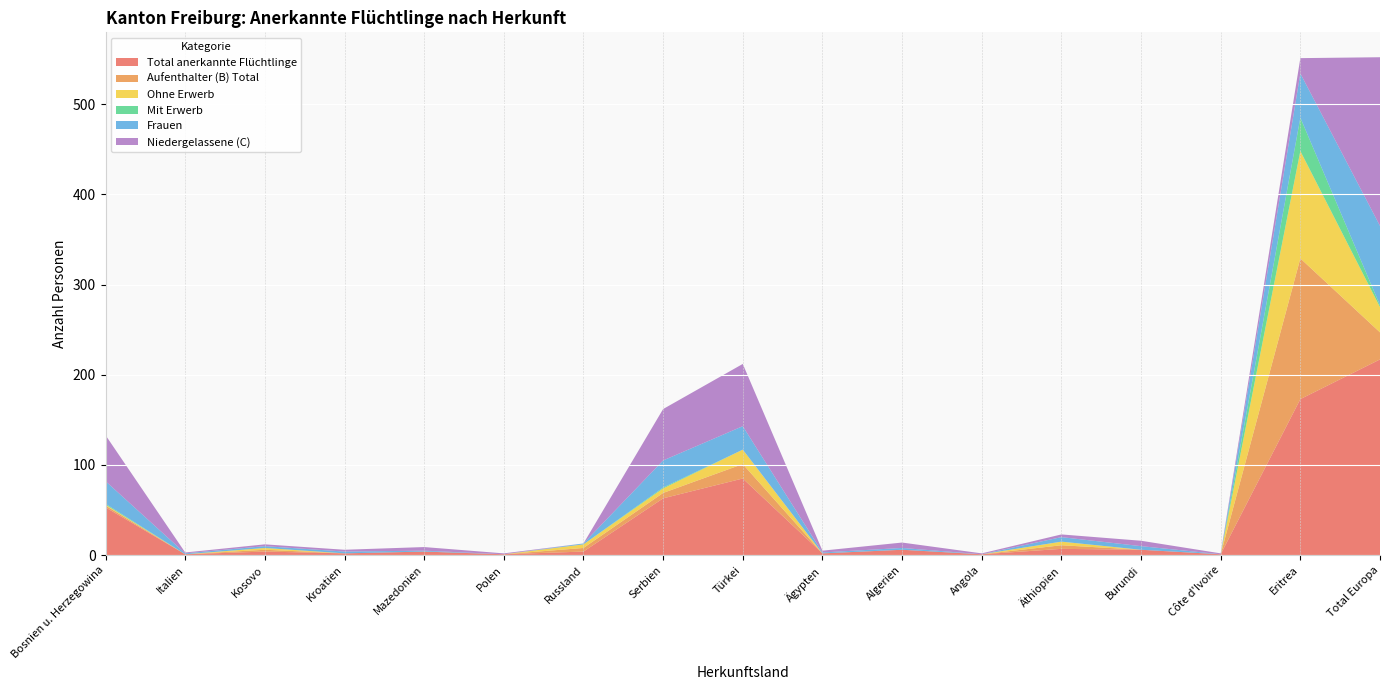

Reading right to left, what are all the values shown in this chart?

Total anerkannte Flüchtlinge: Total Europa=217	Eritrea=173	Côte d'Ivoire=1	Burundi=6	Äthiopien=7	Angola=1	Algerien=6	Ägypten=2	Türkei=85	Serbien=63	Russland=4	Polen=1	Mazedonien=4	Kroatien=2	Kosovo=4	Italien=1	Bosnien u. Herzegowina=53
Aufenthalter (B) Total: Total Europa=30	Eritrea=156	Côte d'Ivoire=0	Burundi=0	Äthiopien=4	Angola=0	Algerien=0	Ägypten=0	Türkei=16	Serbien=6	Russland=4	Polen=0	Mazedonien=0	Kroatien=0	Kosovo=2	Italien=0	Bosnien u. Herzegowina=2
Ohne Erwerb: Total Europa=28	Eritrea=119	Côte d'Ivoire=0	Burundi=0	Äthiopien=4	Angola=0	Algerien=0	Ägypten=0	Türkei=16	Serbien=5	Russland=4	Polen=0	Mazedonien=0	Kroatien=0	Kosovo=2	Italien=0	Bosnien u. Herzegowina=1
Mit Erwerb: Total Europa=2	Eritrea=37	Côte d'Ivoire=0	Burundi=0	Äthiopien=0	Angola=0	Algerien=0	Ägypten=0	Türkei=0	Serbien=1	Russland=0	Polen=0	Mazedonien=0	Kroatien=0	Kosovo=0	Italien=0	Bosnien u. Herzegowina=1
Frauen: Total Europa=88	Eritrea=49	Côte d'Ivoire=0	Burundi=4	Äthiopien=5	Angola=0	Algerien=2	Ägypten=1	Türkei=26	Serbien=30	Russland=1	Polen=0	Mazedonien=1	Kroatien=2	Kosovo=2	Italien=1	Bosnien u. Herzegowina=25
Niedergelassene (C): Total Europa=187	Eritrea=17	Côte d'Ivoire=1	Burundi=6	Äthiopien=3	Angola=1	Algerien=6	Ägypten=2	Türkei=69	Serbien=57	Russland=0	Polen=1	Mazedonien=4	Kroatien=2	Kosovo=2	Italien=1	Bosnien u. Herzegowina=51